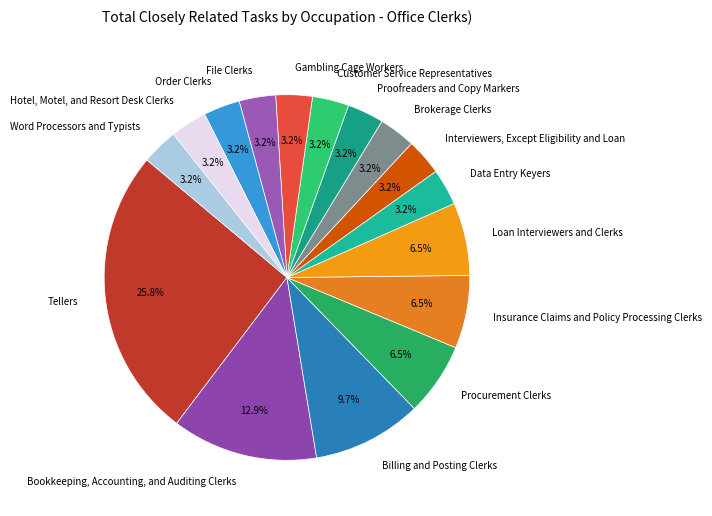

What is the largest slice in the pie chart?

Tellers